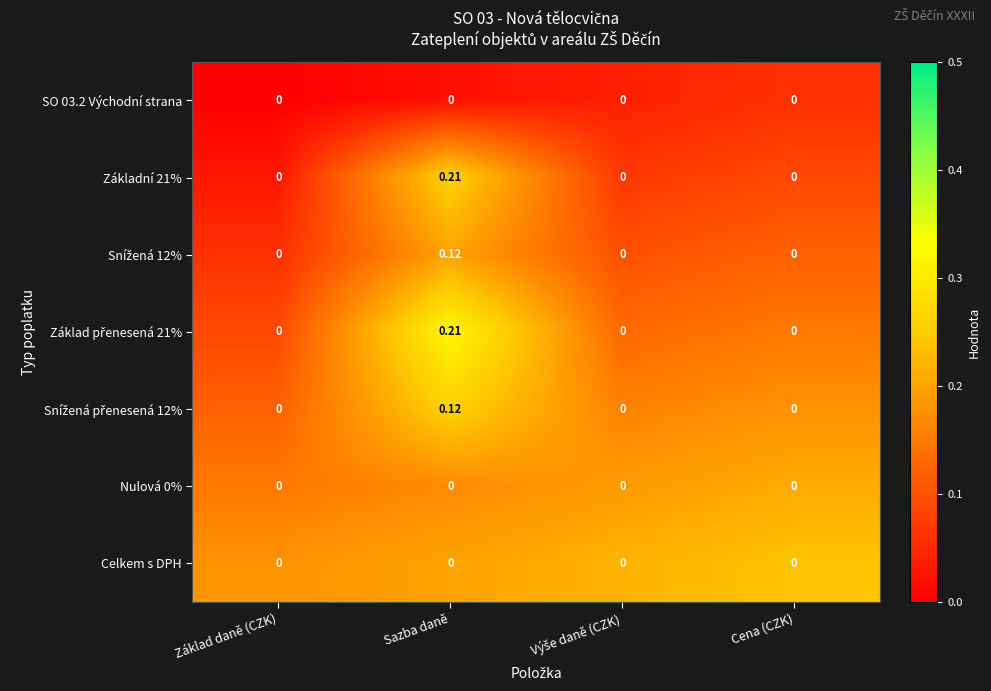

At which category is the sum across all series the highest?

Sazba daně